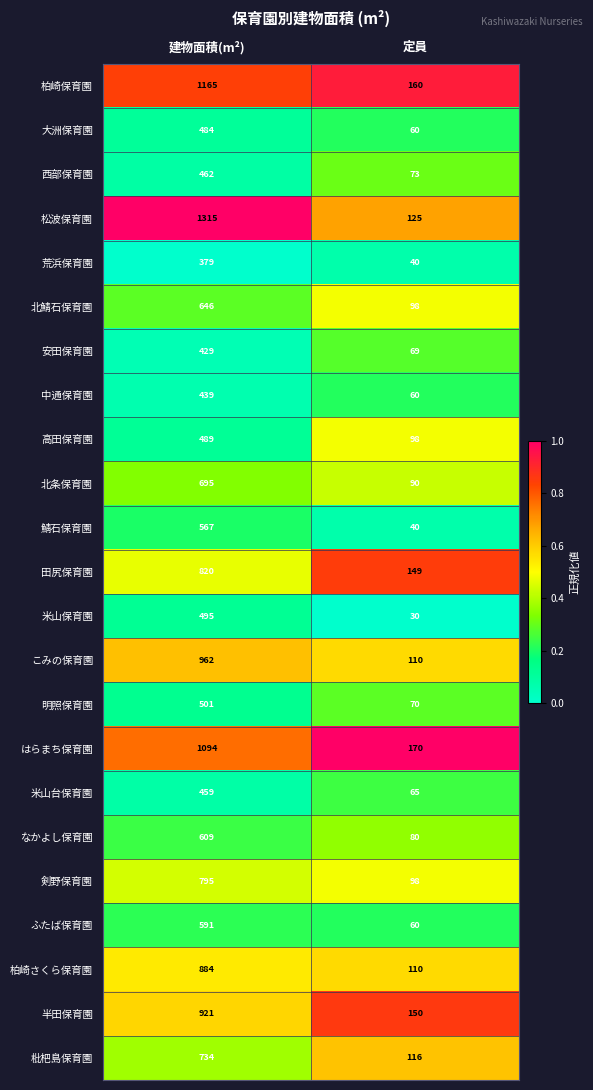

At which category does the chart reach its minimum across all series?

定員